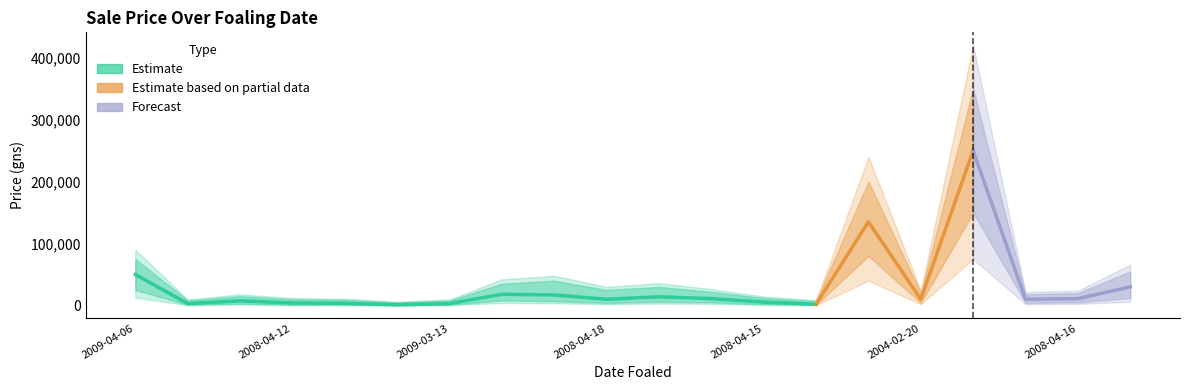

Is it true that Lower Band equals 3065 at 2008-04-16?

False